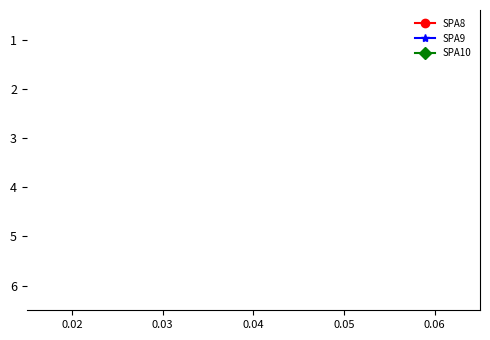

How many distinct data groups are displayed?

3